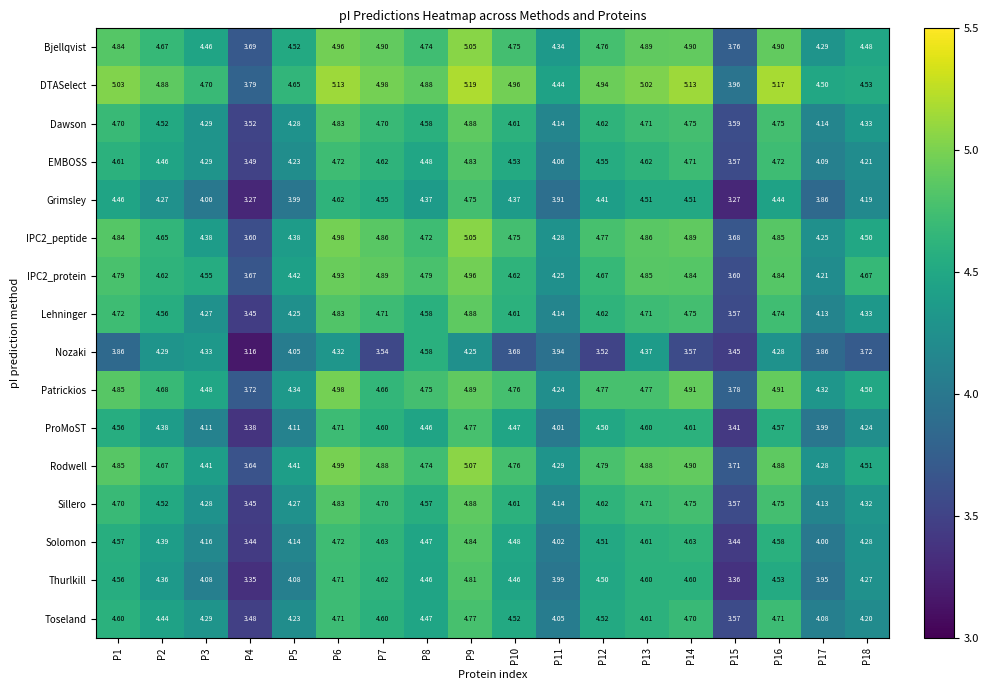

Which series has the largest range (max minus min)?

Grimsley